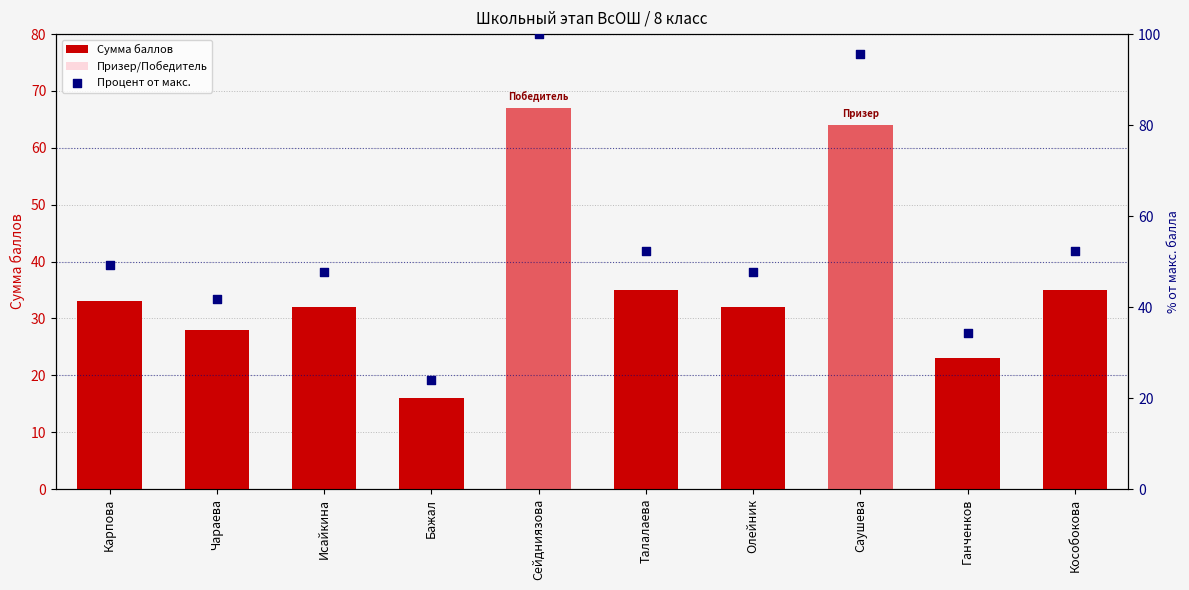

What is the change in value from Сейдниязова to Кособокова?

-32